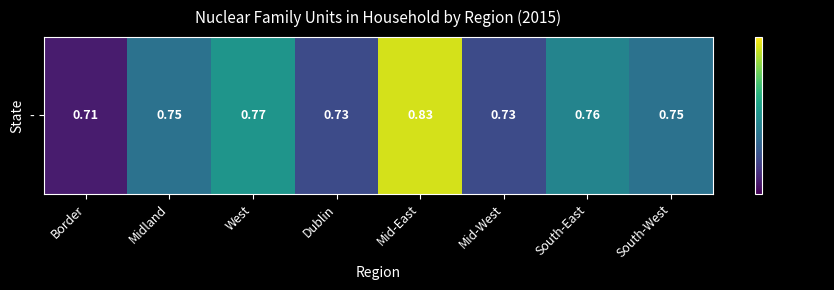

What value does the data have at Midland?

0.8